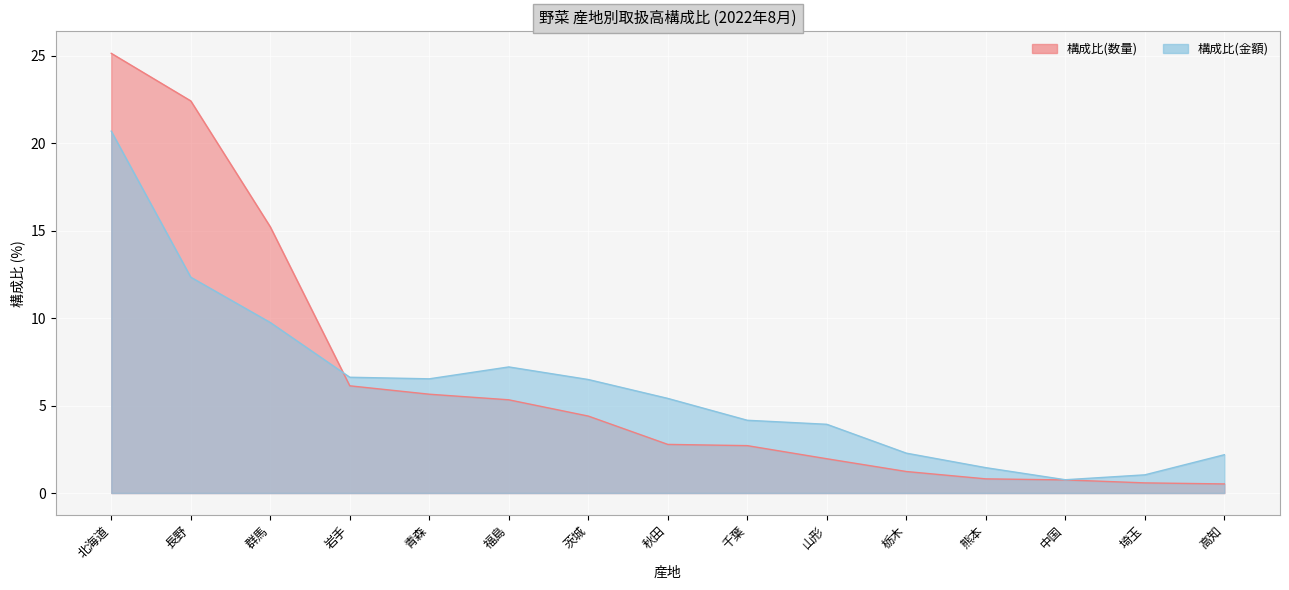

At which category does 構成比(金額) reach its first local peak?

福島